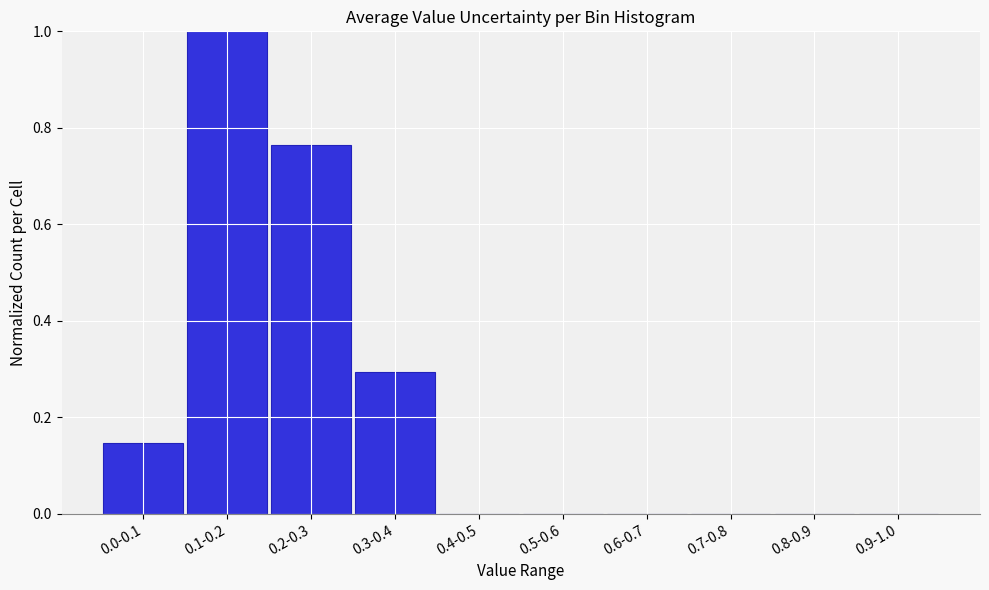

True or false: the data shows -0.6 at 0.6-0.7.

False